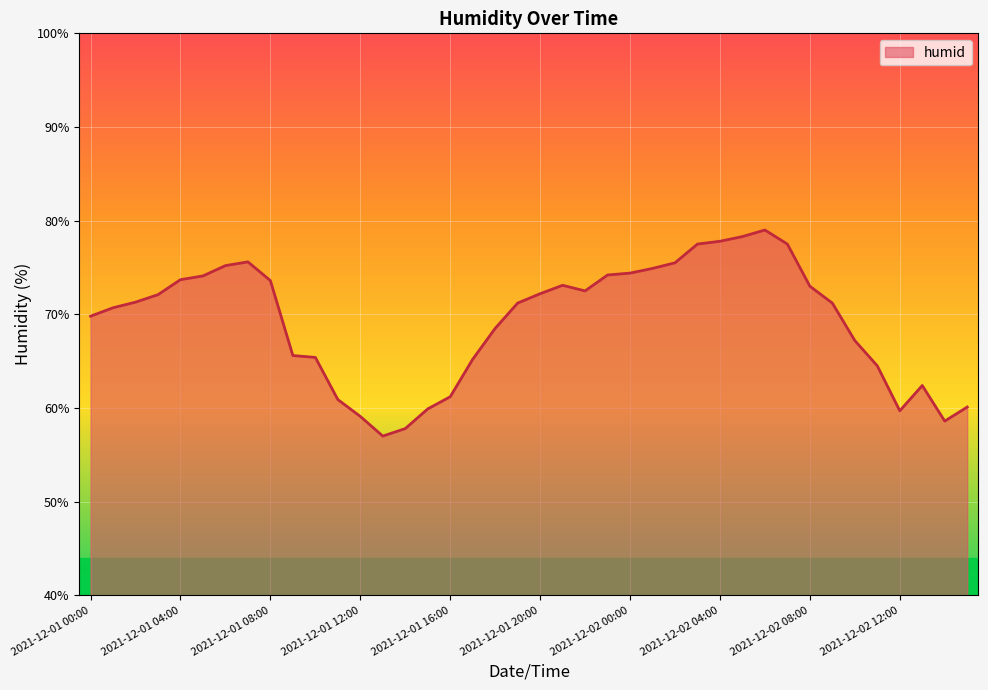

What is the difference between the maximum and minimum values?

22.0